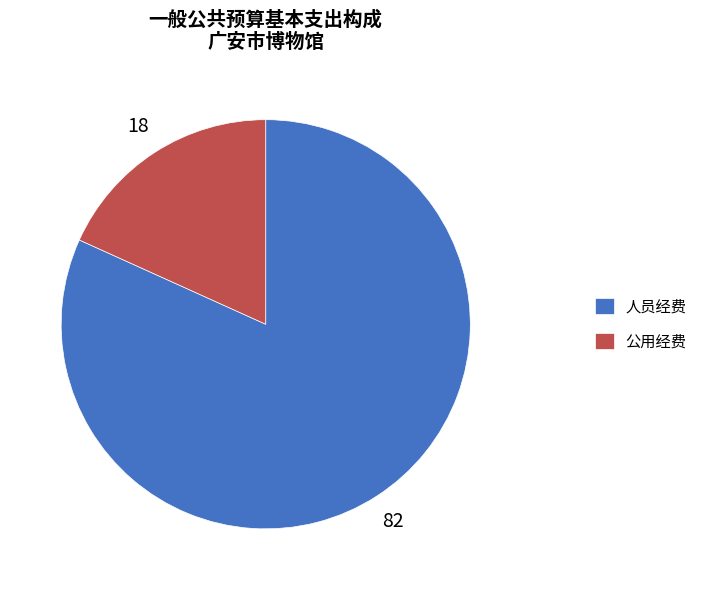

Combined, do 人员经费 and 公用经费 account for over 50%?

Yes